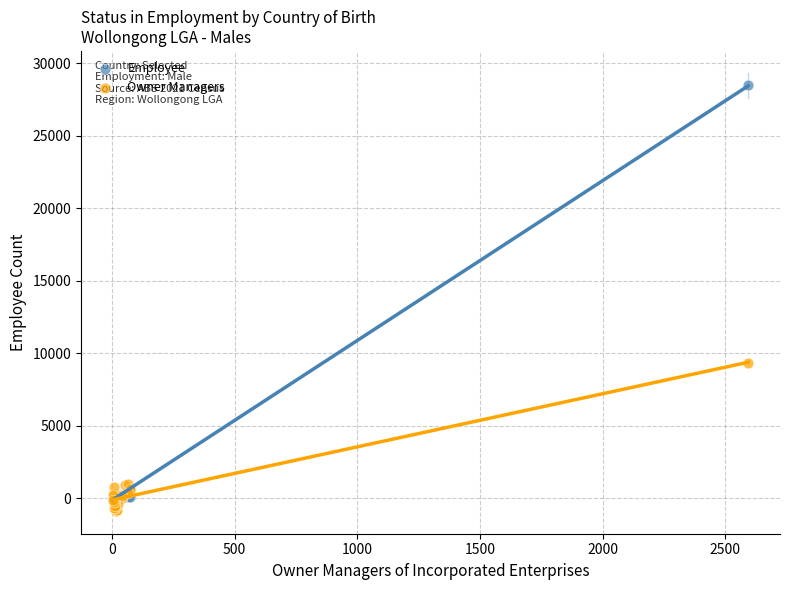

Across all series, what Y value is closest to 13788?

9327.4